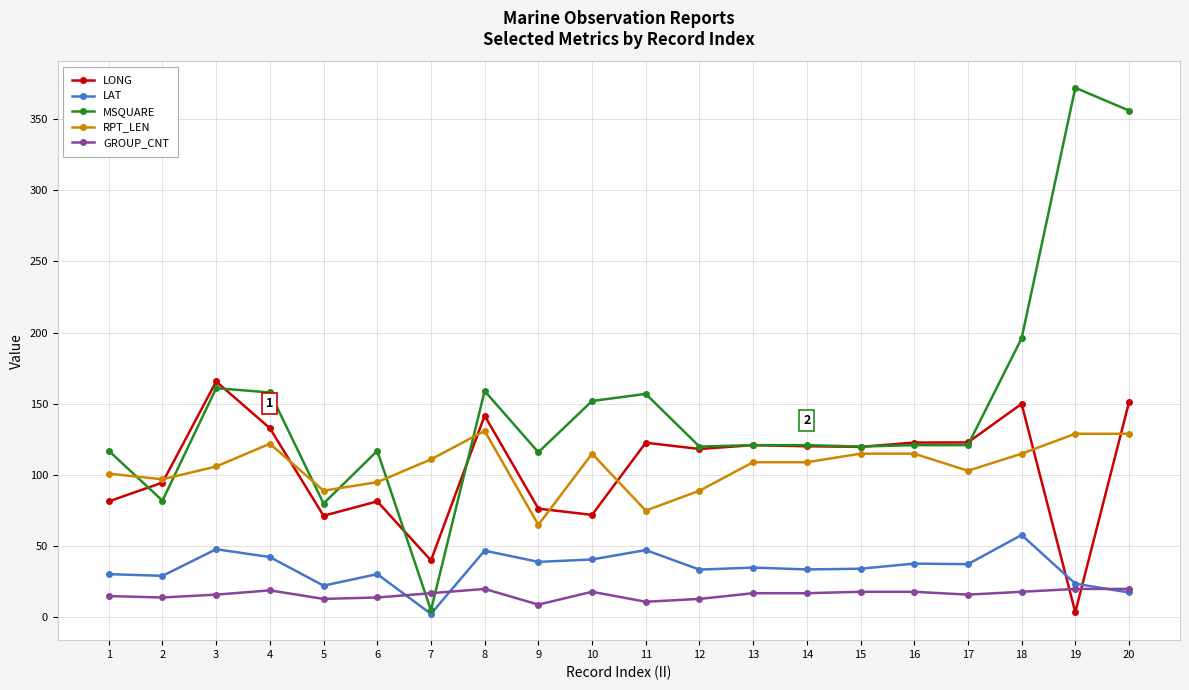

How many lines are shown in the chart?

5